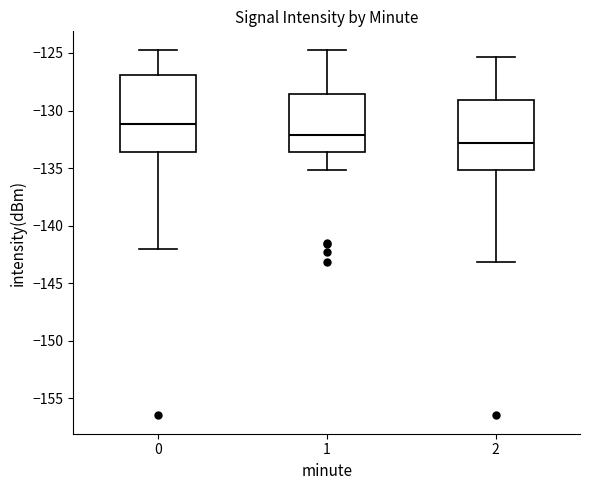

Reading left to right, transcribe this box plot: for each box, give where its median line is, the range the box spans, and where its two whiskers end, as read against the y-axis. The values are not printed on the chart, so give them approximately, as read against the axis.

0: median -131.0, box -133.5 to -127.0, whiskers -142.0 to -124.5
1: median -132.0, box -133.5 to -128.5, whiskers -135.0 to -124.5
2: median -133.0, box -135.0 to -129.0, whiskers -143.0 to -125.5